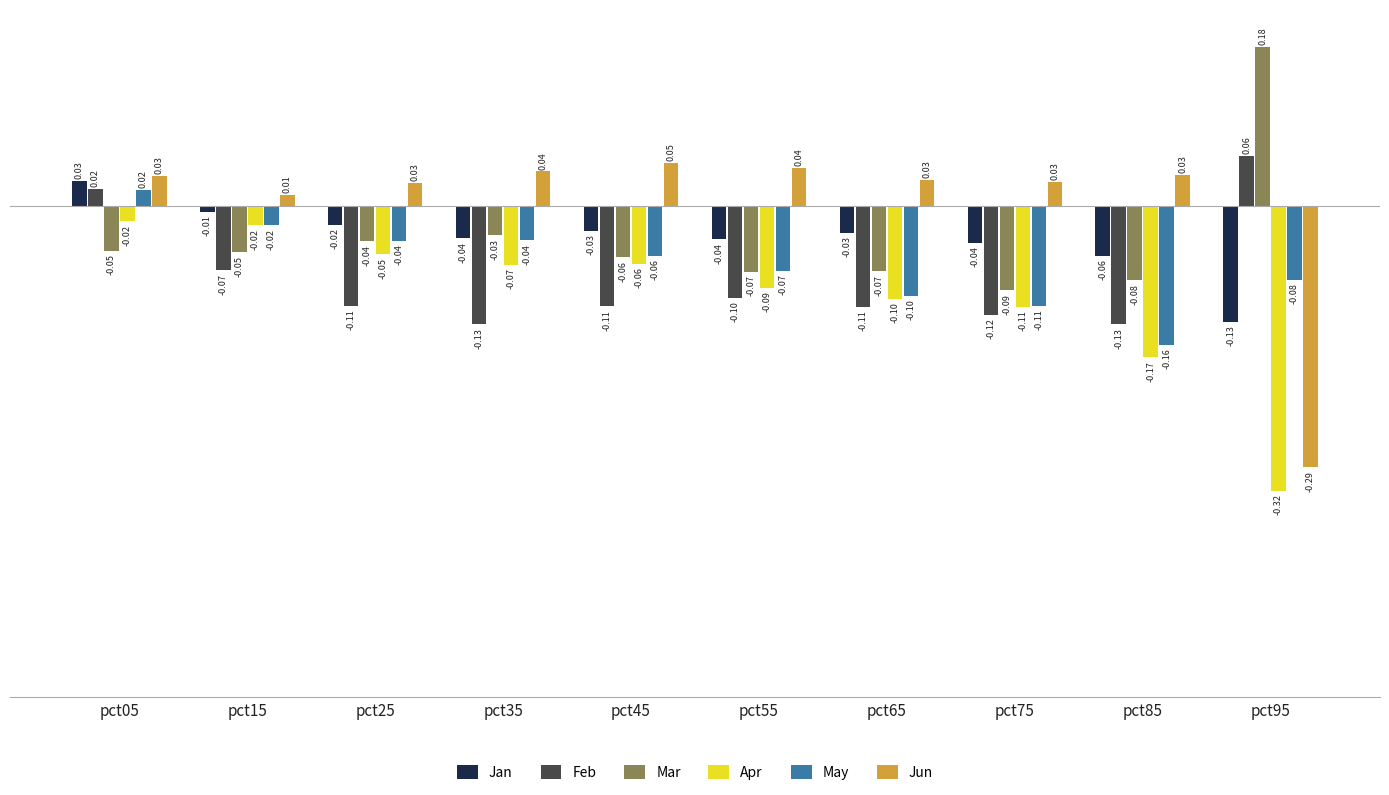

Does the chart contain stacked bars?

No